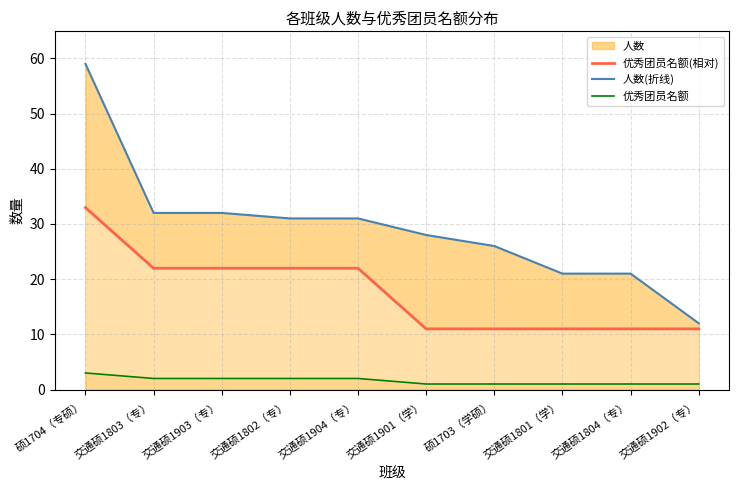

What position from the right is 交通硕1804（专）?

2